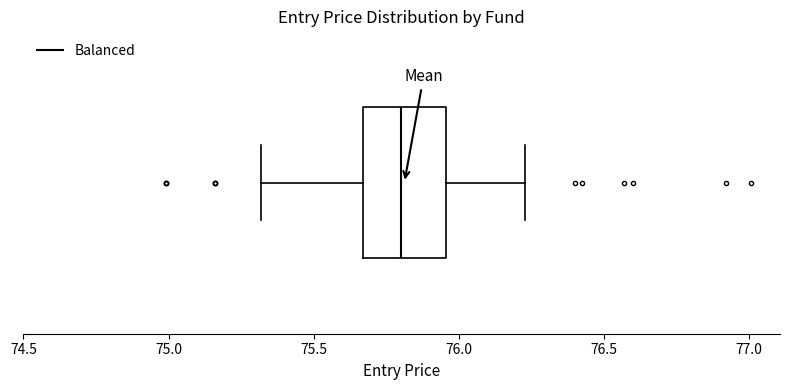

Transcribe this box plot: give where the median line is, the range the box spans, and where the two whiskers end, as read against the x-axis. The values are not printed on the chart, so give them approximately, as read against the axis.

median 75.80, box 75.65 to 75.95, whiskers 75.30 to 76.25